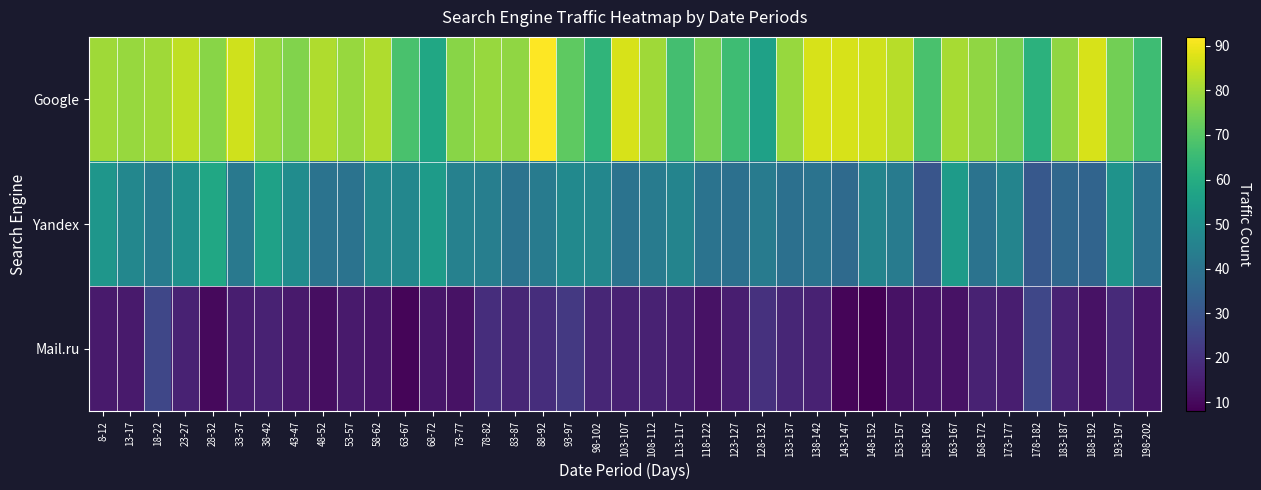

Reading left to right, what are all the values shown in this chart?

Google: 8-12=80	13-17=79	18-22=80	23-27=84	28-32=77	33-37=86	38-42=79	43-47=76	48-52=82	53-57=79	58-62=82	63-67=68	68-72=58	73-77=77	78-82=79	83-87=78	88-92=92	93-97=71	98-102=63	103-107=87	108-112=80	113-117=67	118-122=75	123-127=66	128-132=56	133-137=79	138-142=87	143-147=87	148-152=86	153-157=83	158-162=68	163-167=81	168-172=78	173-177=75	178-182=62	183-187=78	188-192=87	193-197=74	198-202=66
Yandex: 8-12=52	13-17=47	18-22=43	23-27=50	28-32=58	33-37=42	38-42=56	43-47=49	48-52=40	53-57=40	58-62=47	63-67=47	68-72=54	73-77=45	78-82=44	83-87=40	88-92=43	93-97=48	98-102=47	103-107=40	108-112=43	113-117=46	118-122=40	123-127=39	128-132=43	133-137=39	138-142=40	143-147=37	148-152=46	153-157=43	158-162=30	163-167=54	168-172=40	173-177=46	178-182=31	183-187=36	188-192=35	193-197=51	198-202=39
Mail.ru: 8-12=14	13-17=14	18-22=26	23-27=16	28-32=10	33-37=15	38-42=16	43-47=14	48-52=11	53-57=14	58-62=13	63-67=9	68-72=13	73-77=12	78-82=19	83-87=17	88-92=19	93-97=22	98-102=17	103-107=16	108-112=16	113-117=15	118-122=12	123-127=15	128-132=20	133-137=17	138-142=16	143-147=9	148-152=8	153-157=12	158-162=13	163-167=12	168-172=16	173-177=15	178-182=26	183-187=16	188-192=12	193-197=18	198-202=13